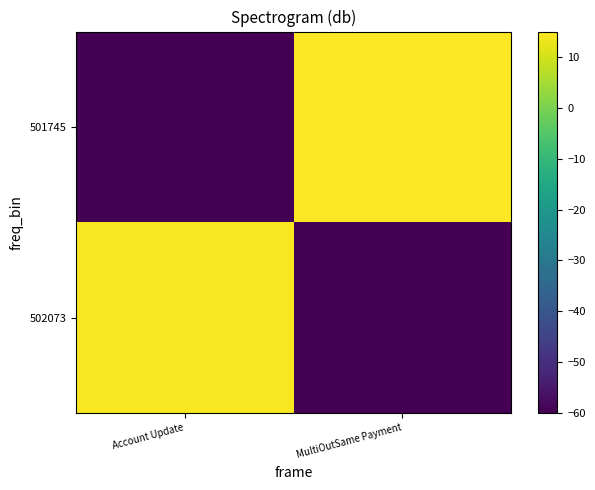

How many series are shown in this chart?

2